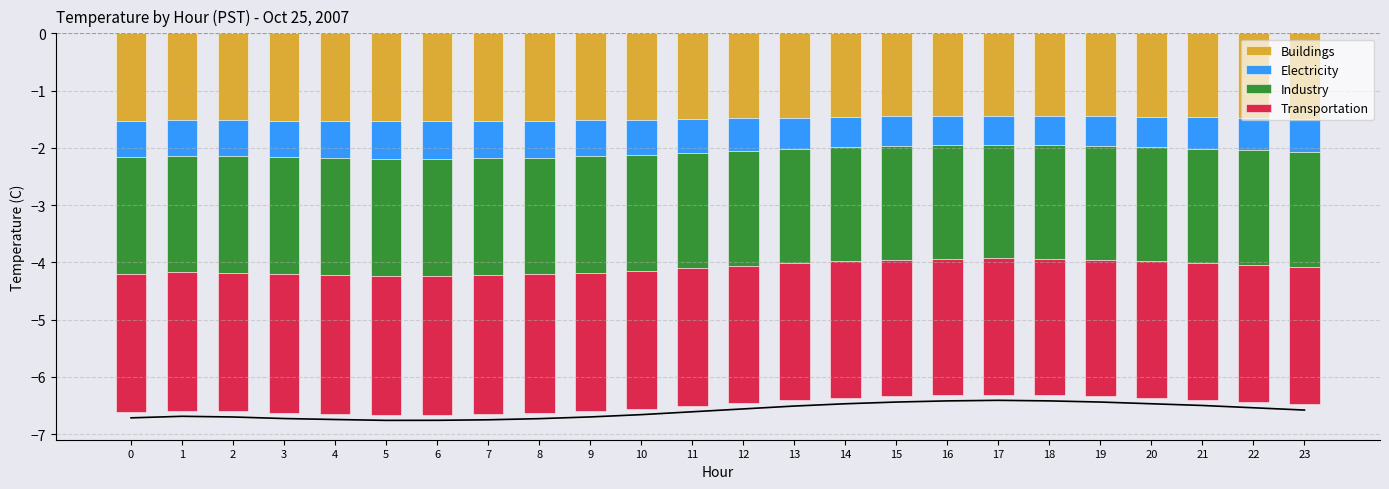

At how many categories does at least one series exceed -2?

24